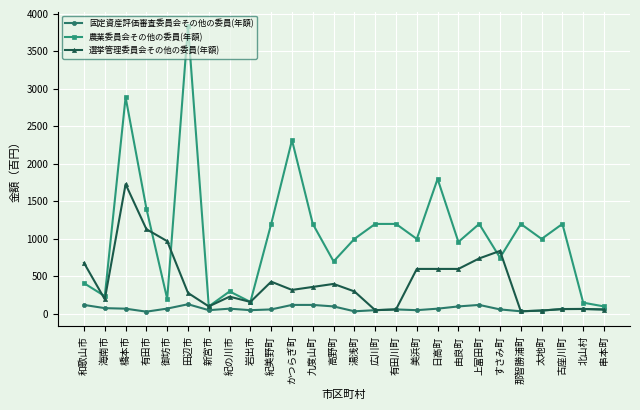

Which series has the largest range (max minus min)?

農業委員会その他の委員(年額)